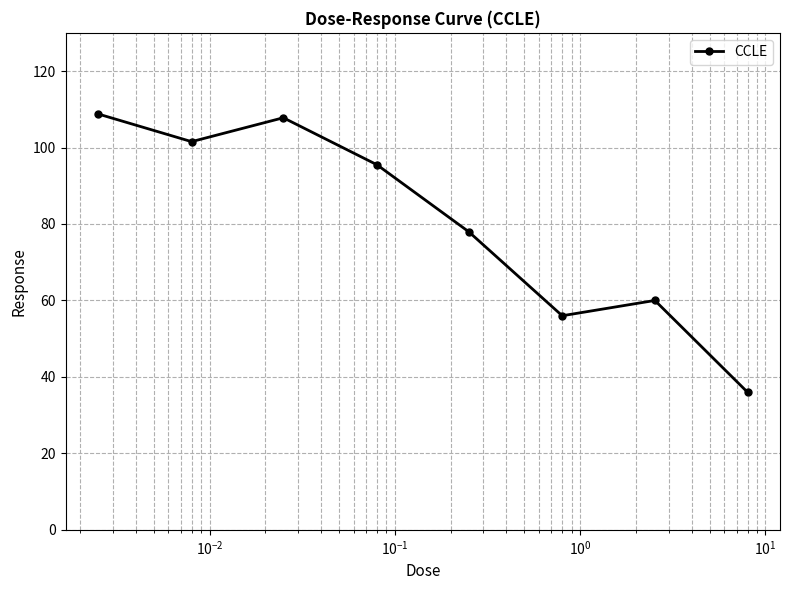

What is the smallest value displayed?

36.0